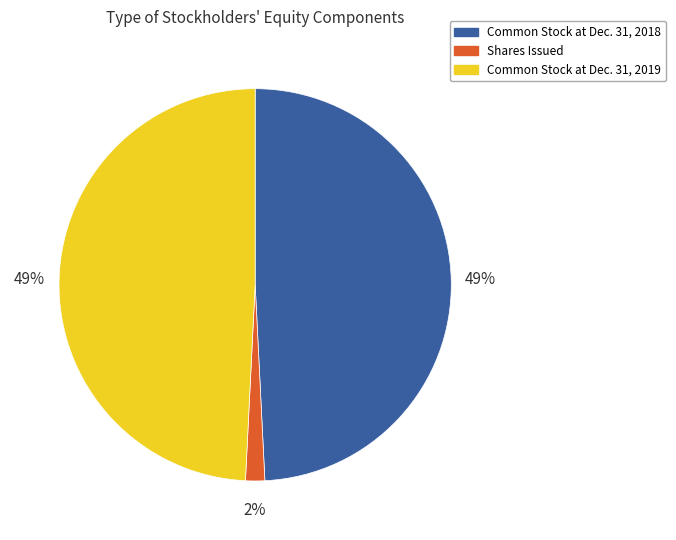

Approximately how many times larger is the value at Common Stock at Dec. 31, 2018 compared to Common Stock at Dec. 31, 2019?

1.0